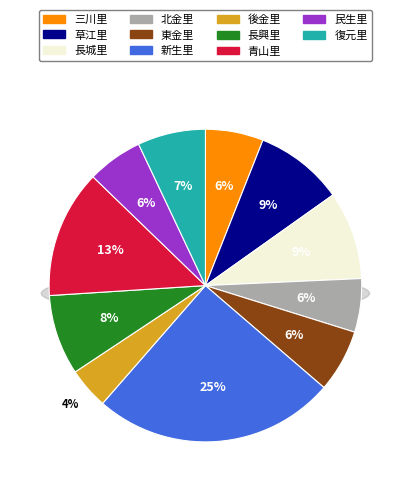

To the nearest percent, what is the average slice percentage?

9%